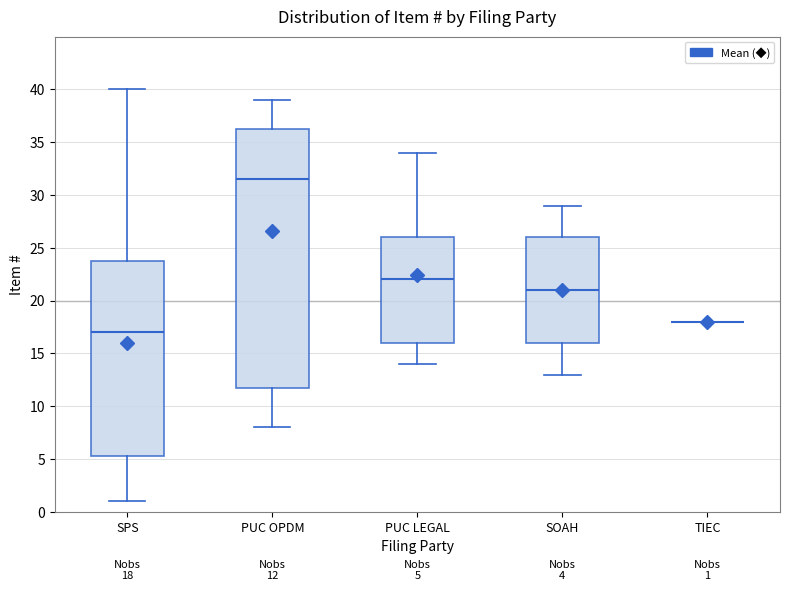

Comparing the boxes themselves (not the whiskers), which one is the tallest?

PUC OPDM